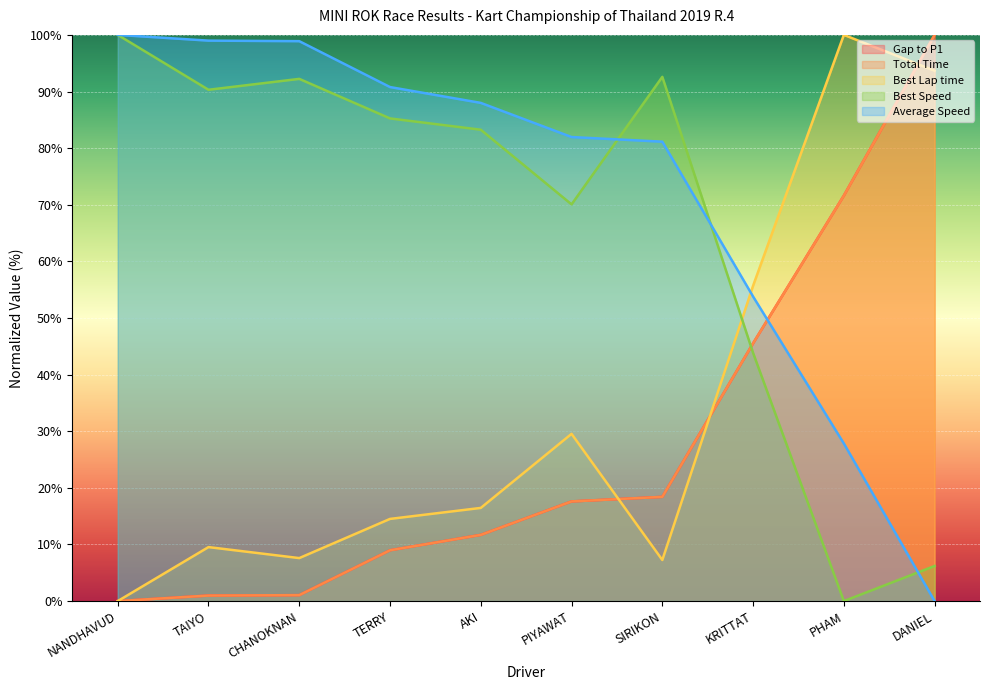

How many data points in Total Time are less than 17?

5